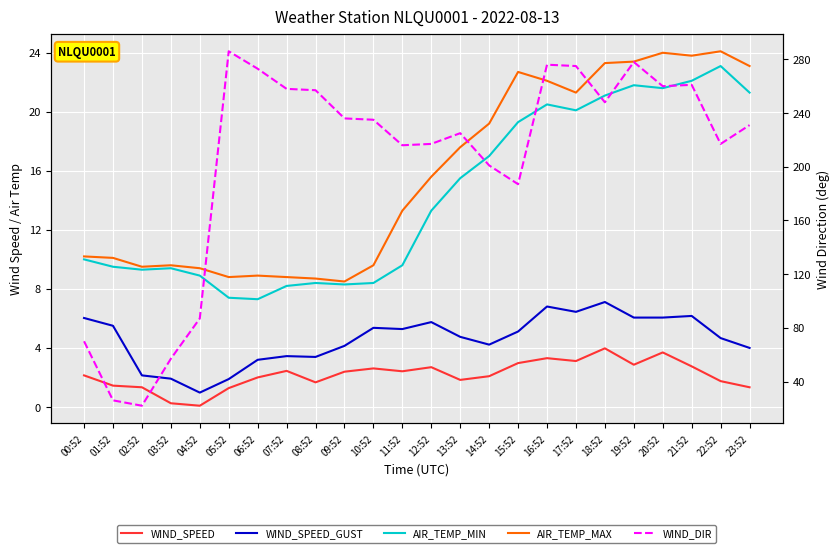

How many data points in WIND_DIR are above 235?

11